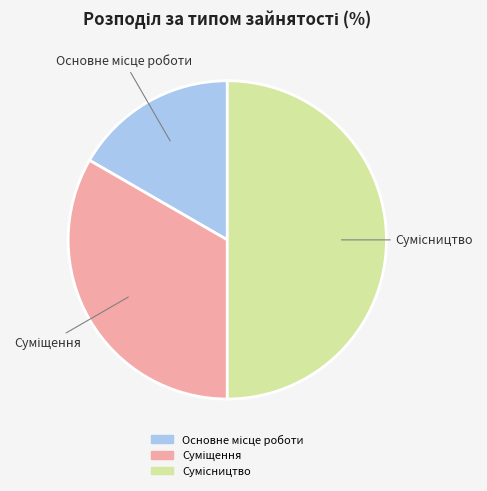

How many slices are in this pie chart?

3